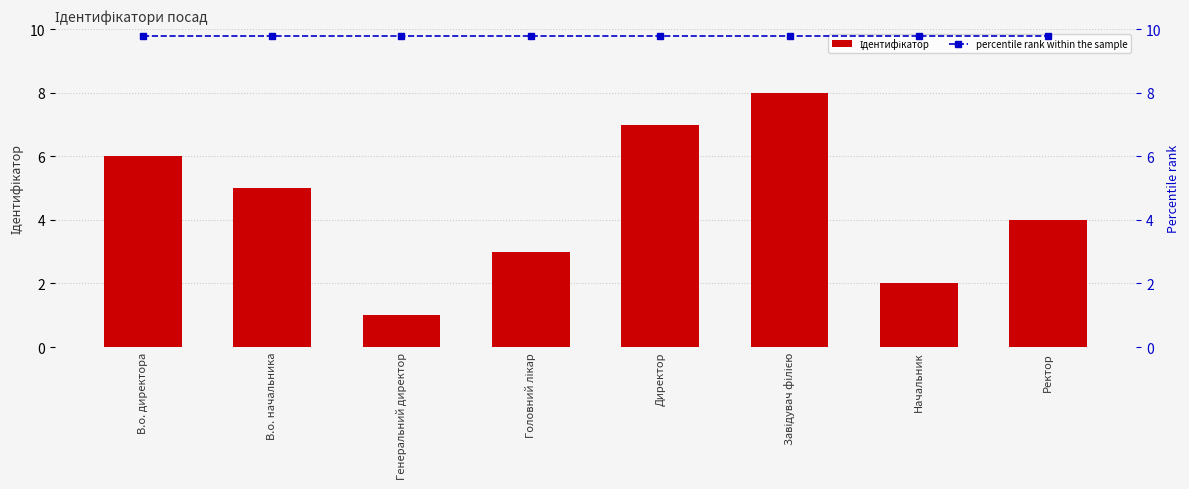

True or false: percentile rank within the sample has a value of 6.0 at Завідувач філією.

False